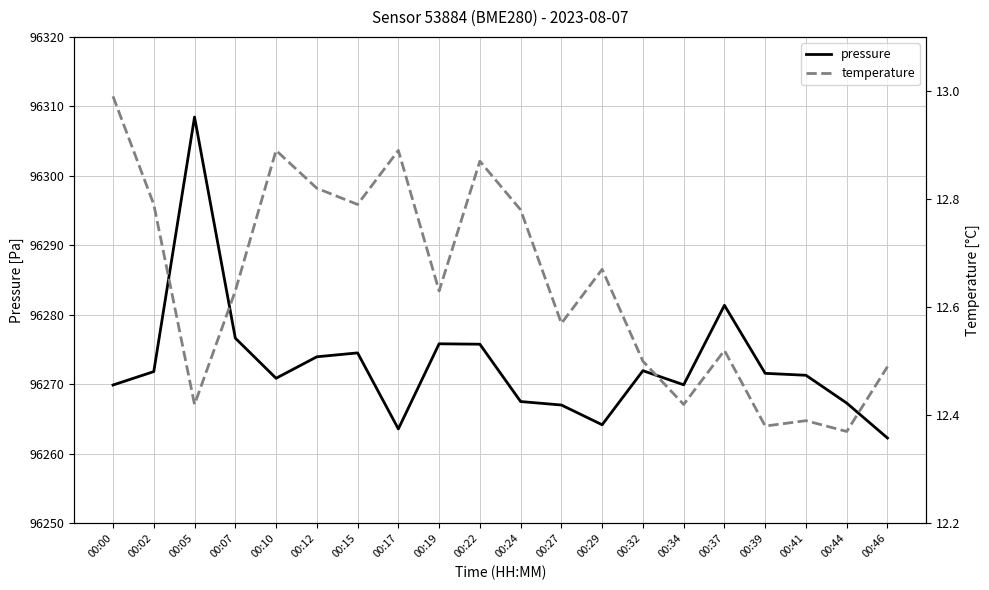

How many distinct data groups are displayed?

2